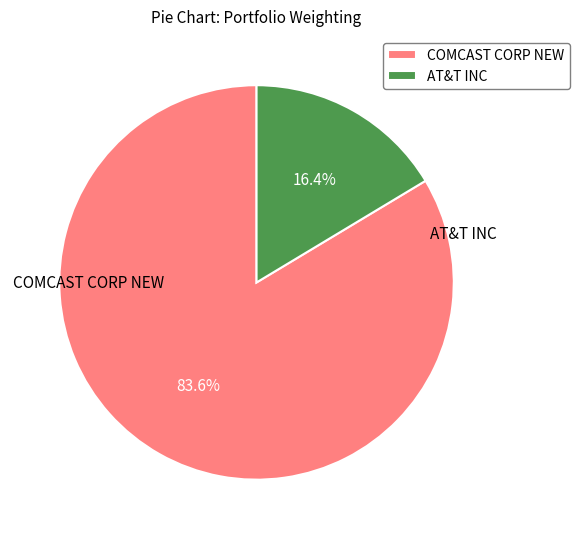

To the nearest percent, what is the difference between the largest and smallest slice percentages?

67%